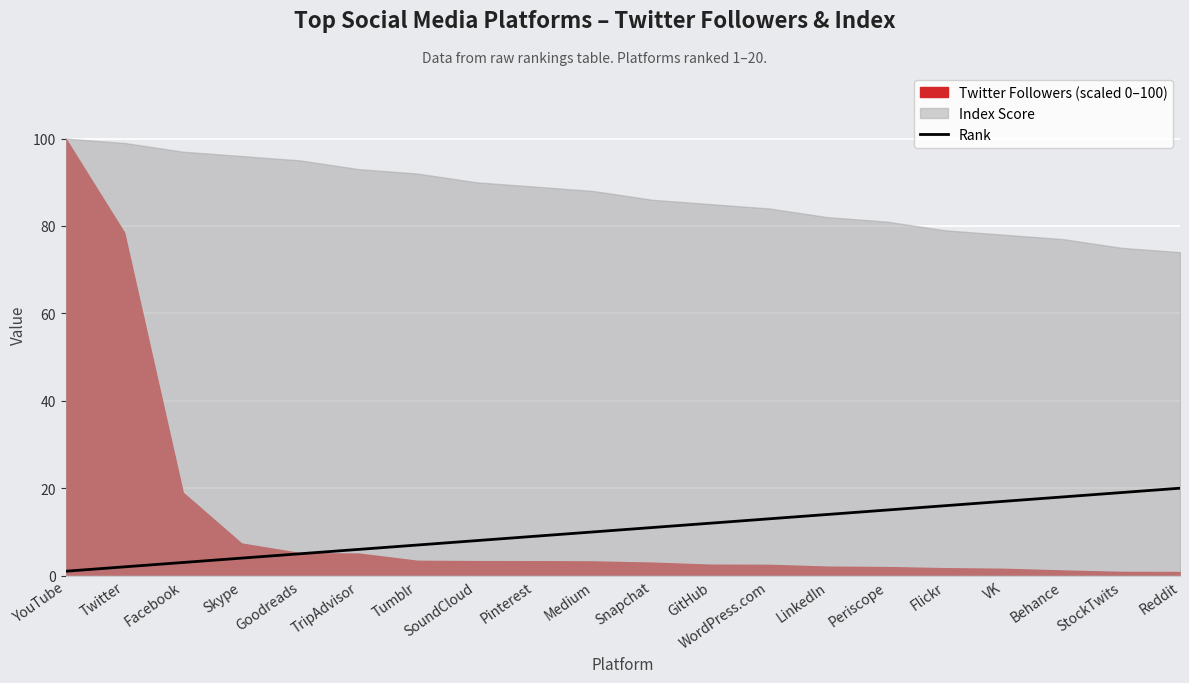

At which category does the chart reach its minimum across all series?

YouTube